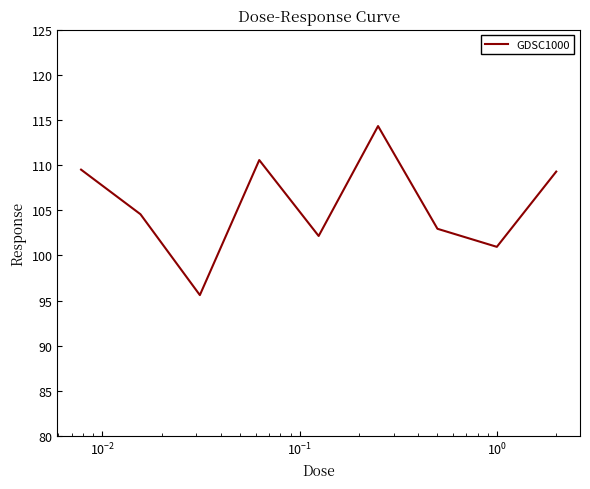

What is the difference between the maximum and minimum values?

18.7